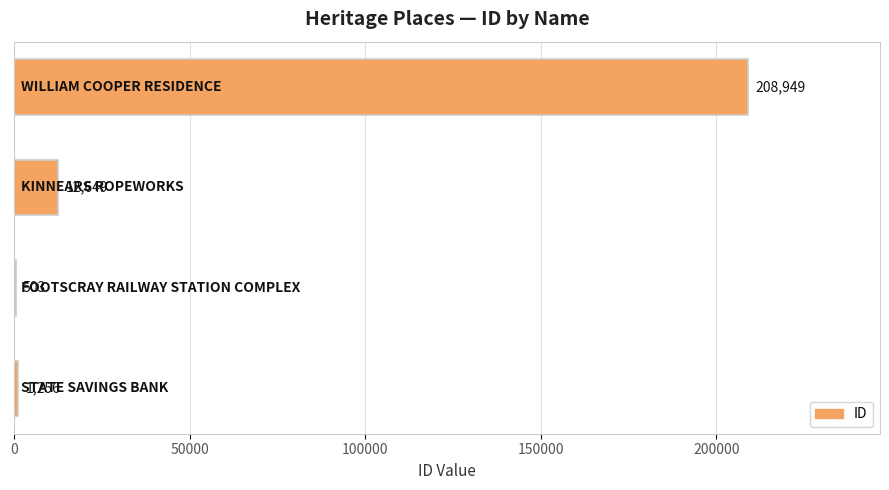

What is the sum of all values?

223357